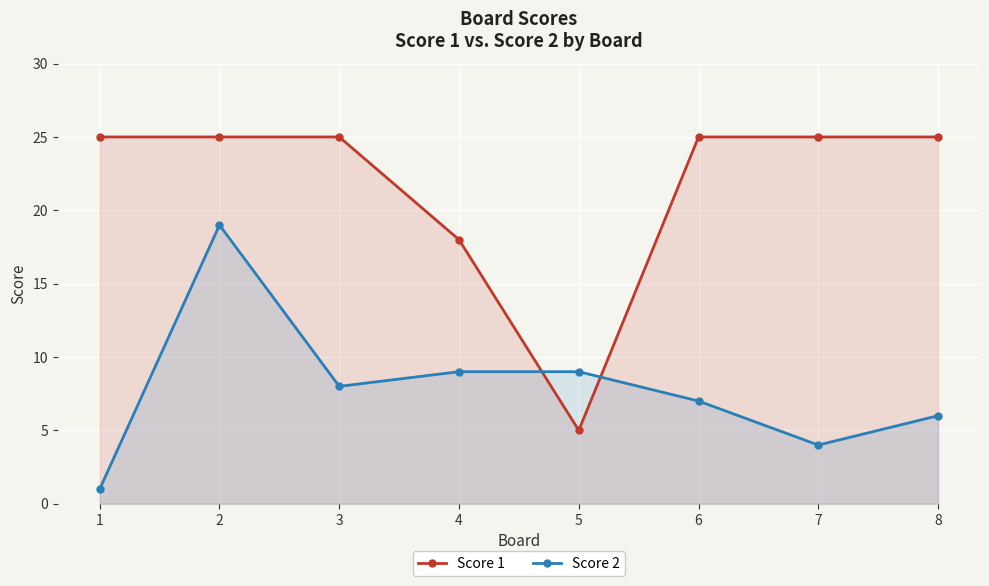

List the labels in order of Score 2 value, smallest first.

1, 7, 8, 6, 3, 4, 5, 2